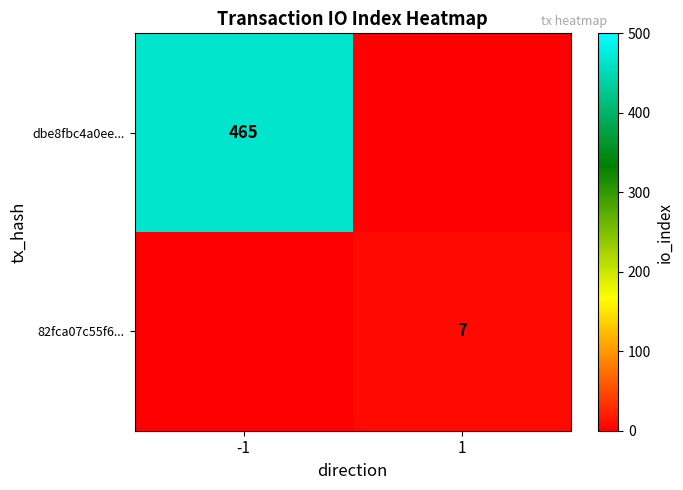

Which category has the highest value across all series?

-1